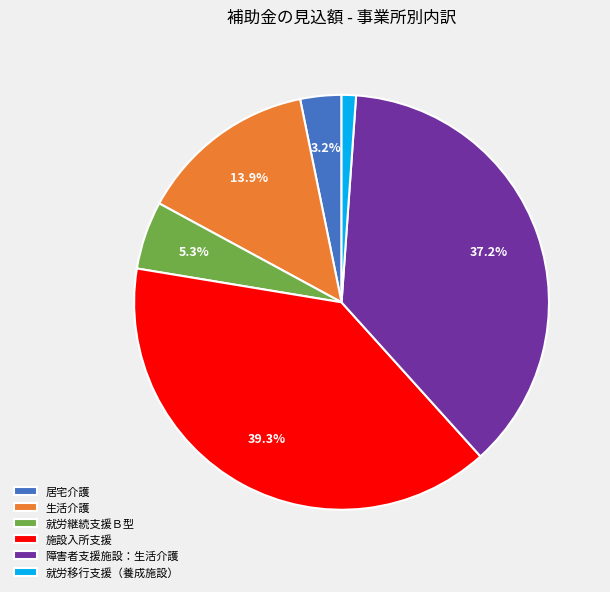

Which category has the smallest portion of the pie?

就労移行支援（養成施設）